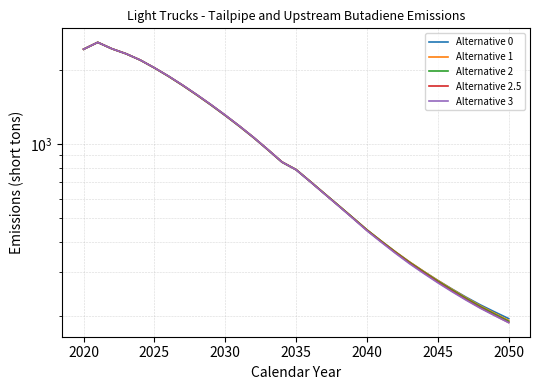

Is it true that Alternative 2.5 equals 3054.9 at 2045?

False